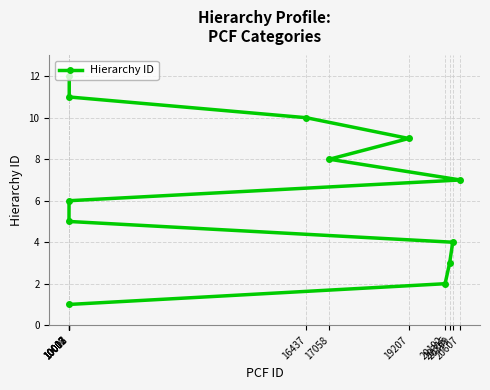

Which label corresponds to the smallest value in the chart?

10002